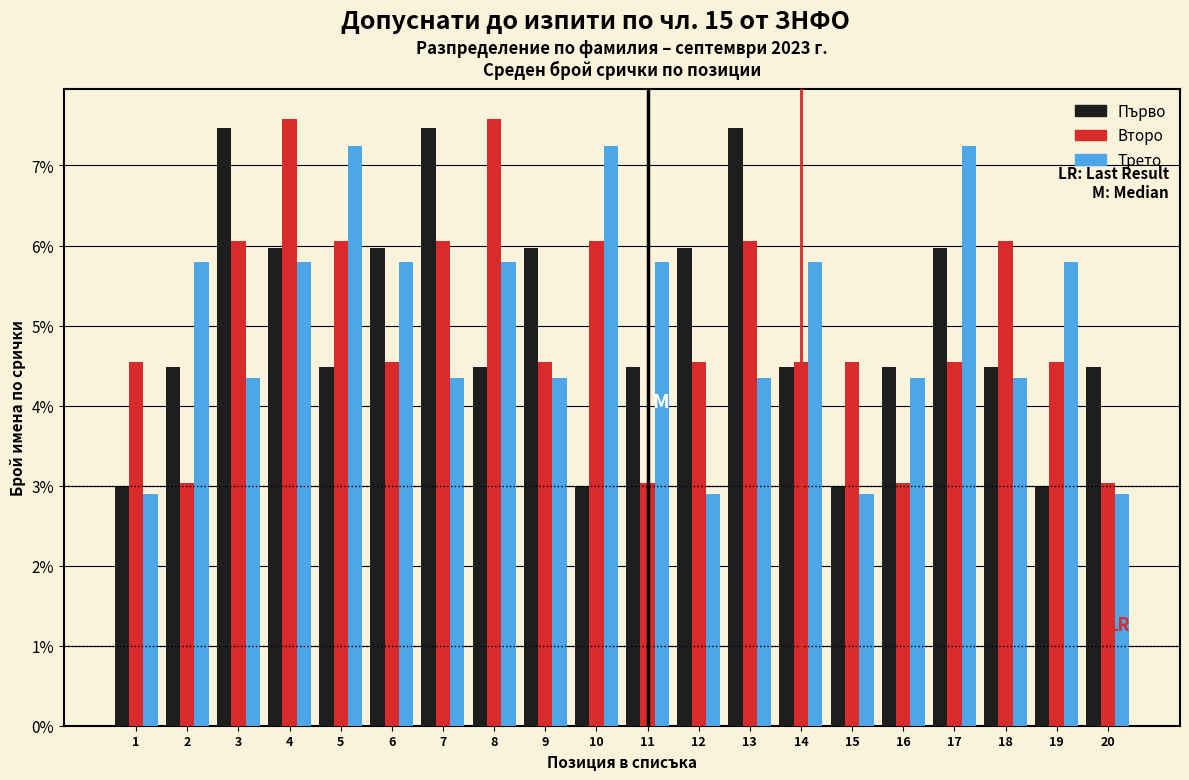

The Трето series shows 5.8 at 2. True or false?

True